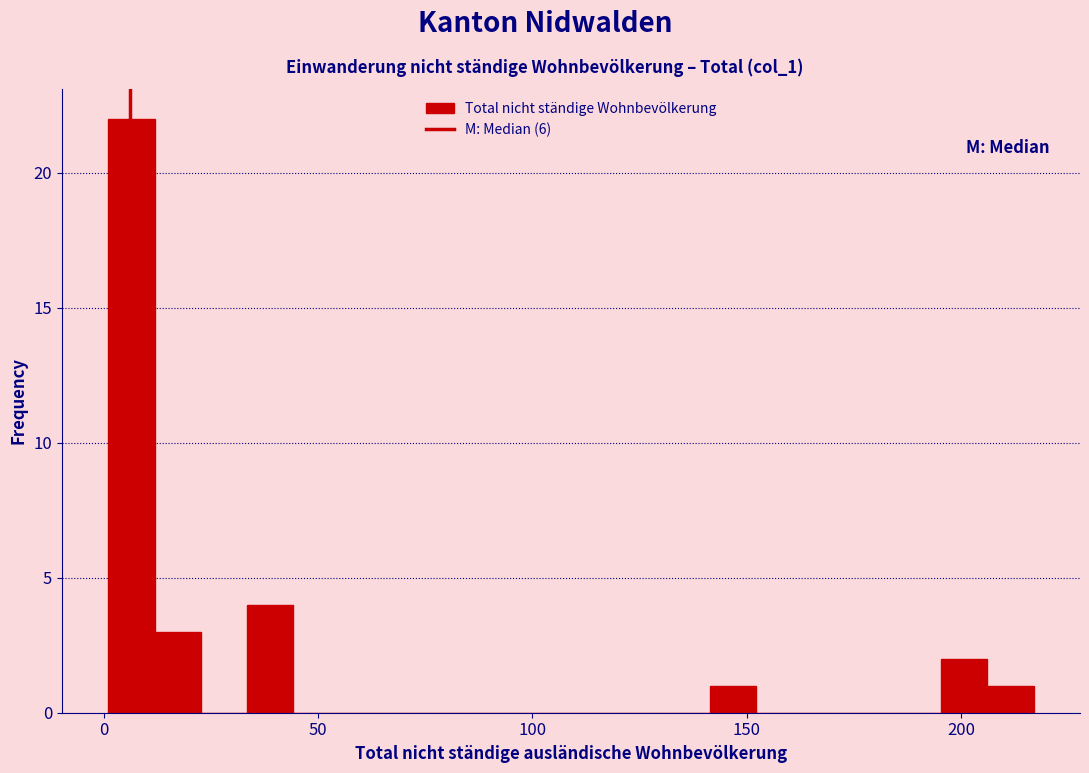

Around what value on the x-axis is the tallest bar? Give the approximate position of its centre, as read against the axis.

5